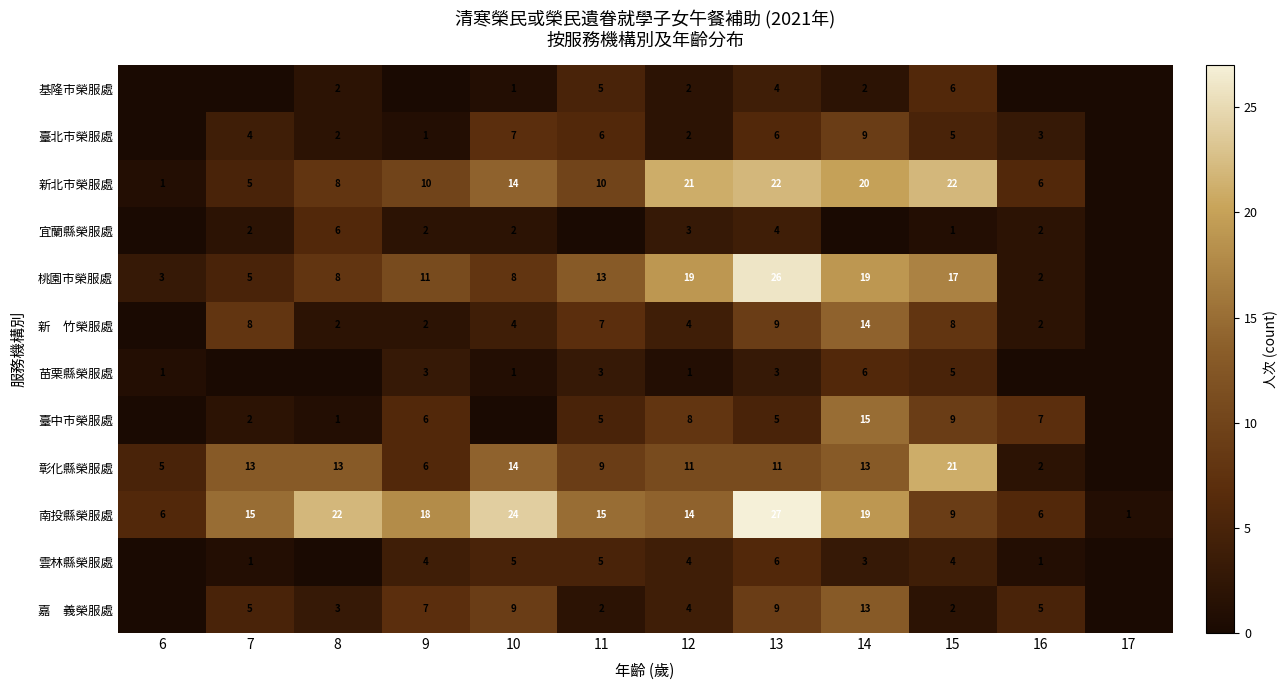

At which label is 南投縣榮服處 closest to 14?

12